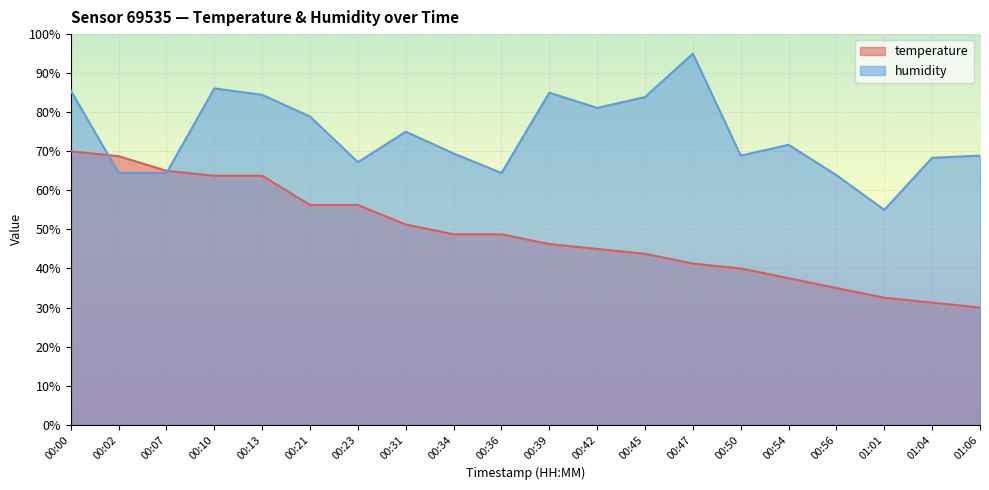

How many distinct data groups are displayed?

2